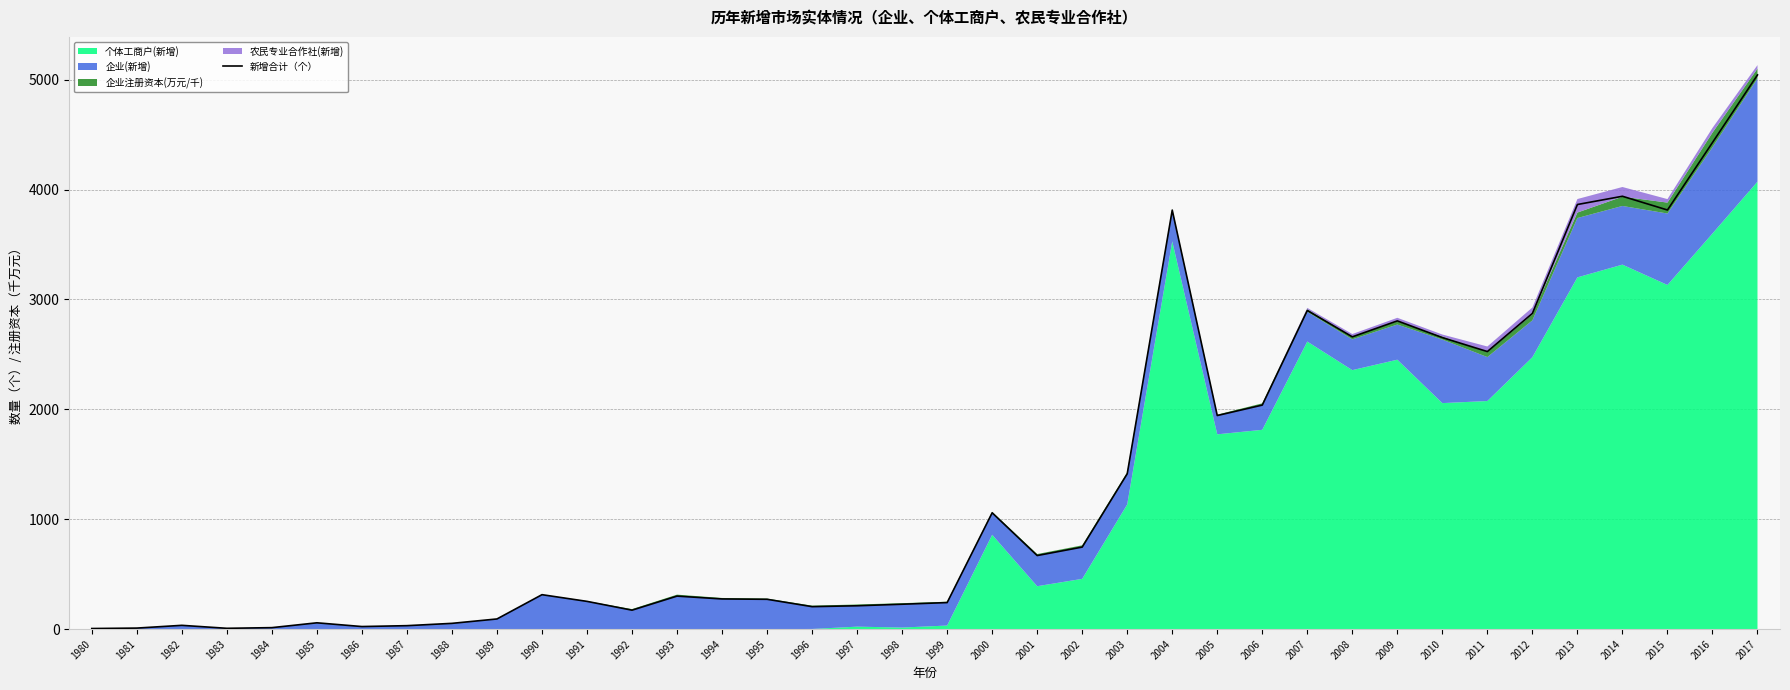

Which label corresponds to the smallest value in the chart?

1980